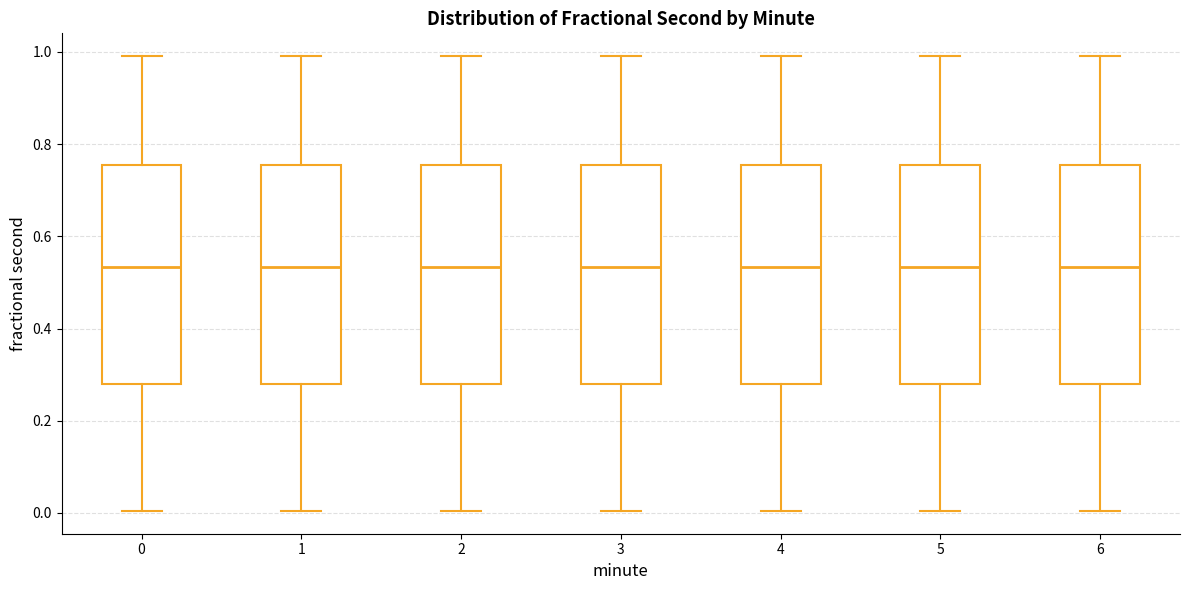

Reading left to right, transcribe this box plot: for each box, give where its median line is, the range the box spans, and where its two whiskers end, as read against the y-axis. The values are not printed on the chart, so give them approximately, as read against the axis.

0: median 0.54, box 0.28 to 0.76, whiskers 0.00 to 1.00
1: median 0.54, box 0.28 to 0.76, whiskers 0.00 to 1.00
2: median 0.54, box 0.28 to 0.76, whiskers 0.00 to 1.00
3: median 0.54, box 0.28 to 0.76, whiskers 0.00 to 1.00
4: median 0.54, box 0.28 to 0.76, whiskers 0.00 to 1.00
5: median 0.54, box 0.28 to 0.76, whiskers 0.00 to 1.00
6: median 0.54, box 0.28 to 0.76, whiskers 0.00 to 1.00